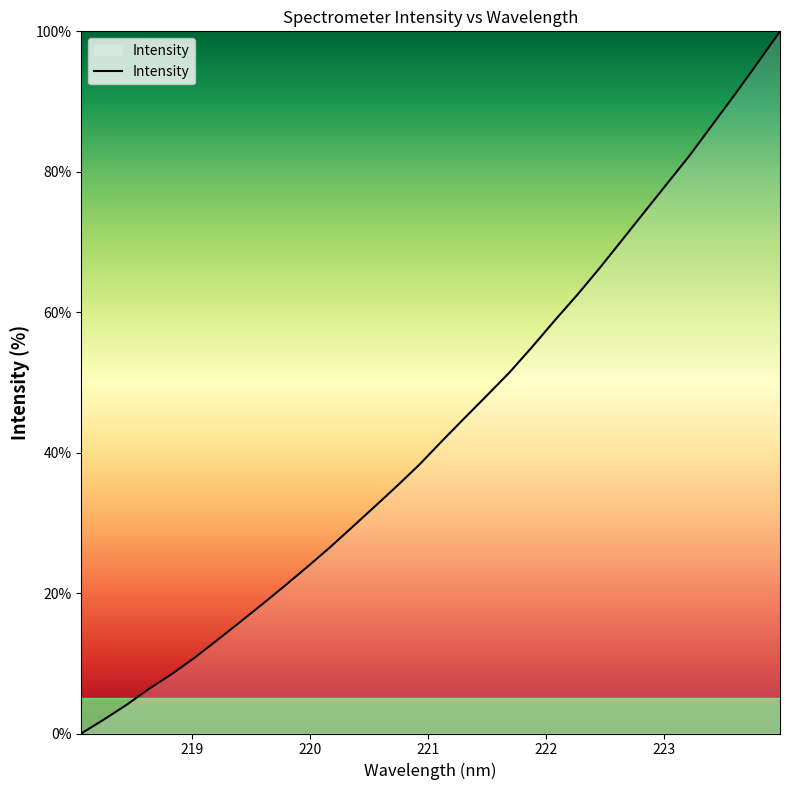

What is the greatest value displayed?

100.0